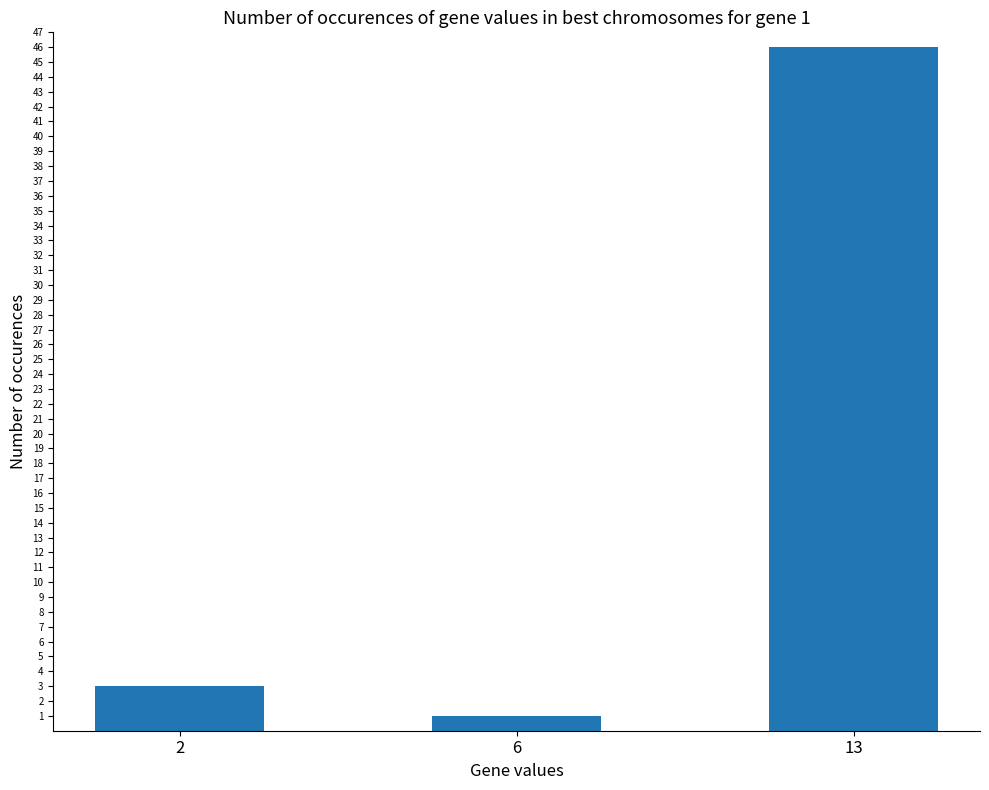

List the labels in order of value, largest first.

13, 2, 6